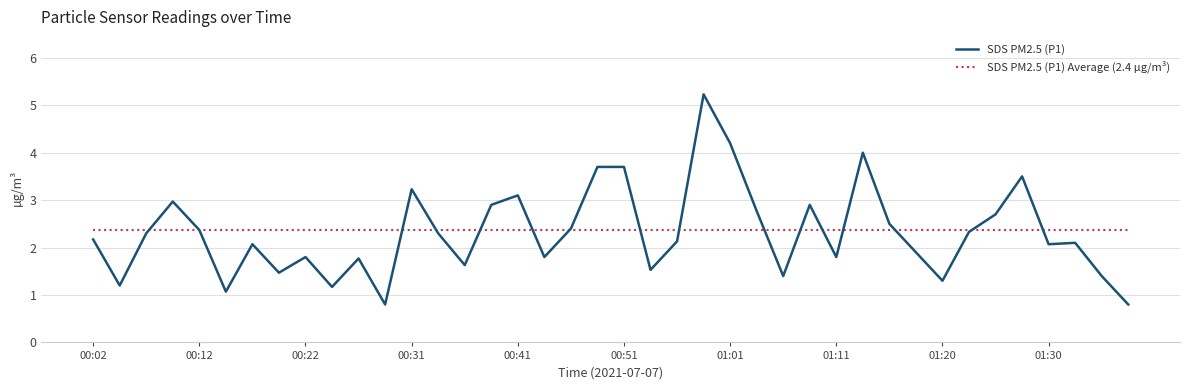

Which series has the largest range (max minus min)?

SDS PM2.5 (P1)